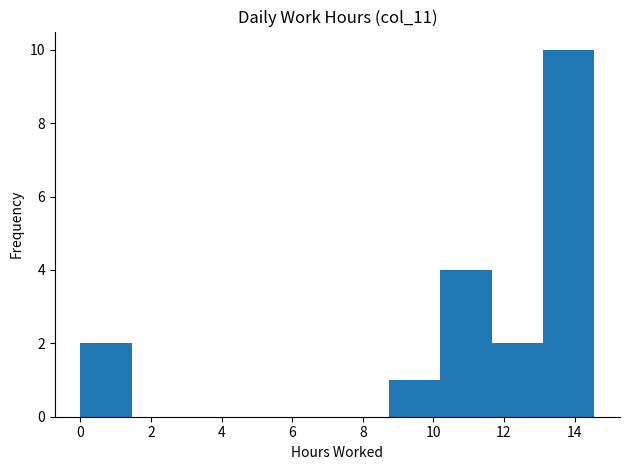

Reading left to right, transcribe this chart: for each bar, give the range it covers on the x-axis and its height. Neither the bar edges nor the heights are printed on the chart, so give them approximately, as read against the axes.

0.0 to 1.4: 2
1.4 to 3.0: 0
3.0 to 4.4: 0
4.4 to 5.8: 0
5.8 to 7.2: 0
7.2 to 8.8: 0
8.8 to 10.2: 1
10.2 to 11.6: 4
11.6 to 13.2: 2
13.2 to 14.6: 10